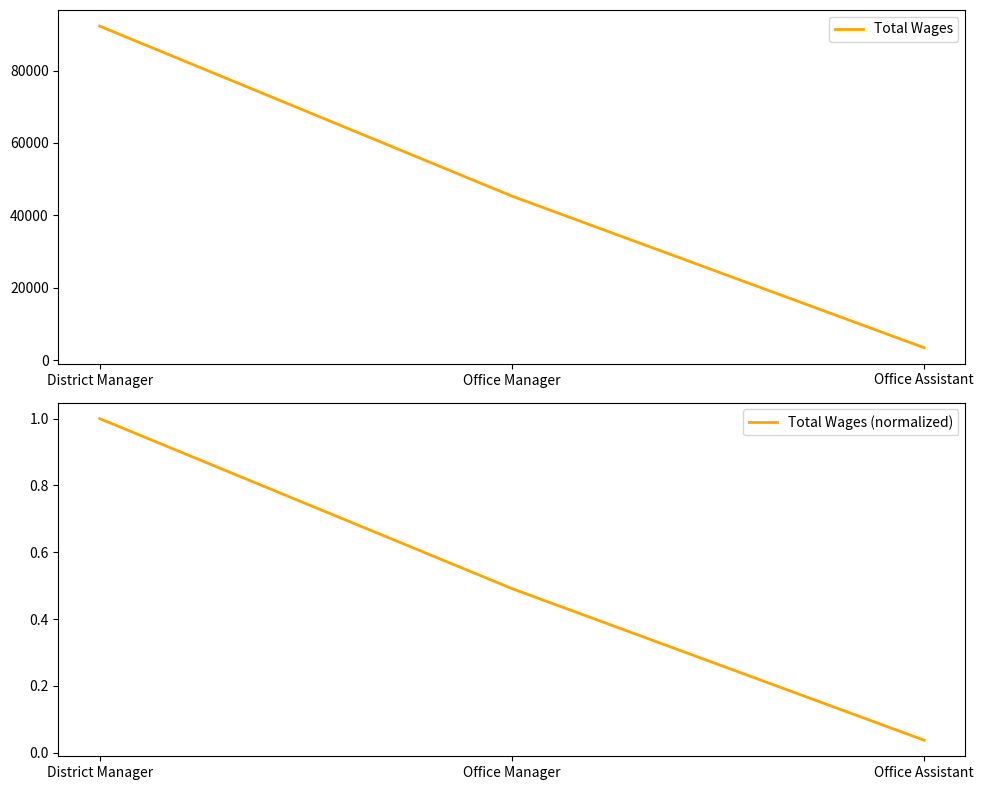

Is the value of Total Wages at Office Manager greater than the value of Total Wages (normalized) at Office Manager?

Yes